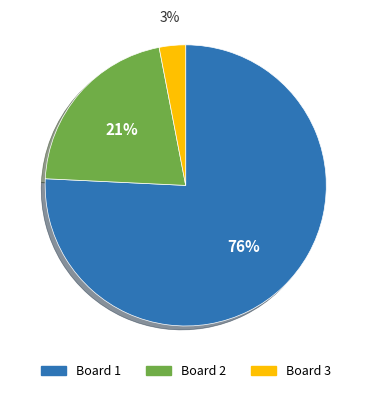

To the nearest percent, what is the average slice percentage?

33%